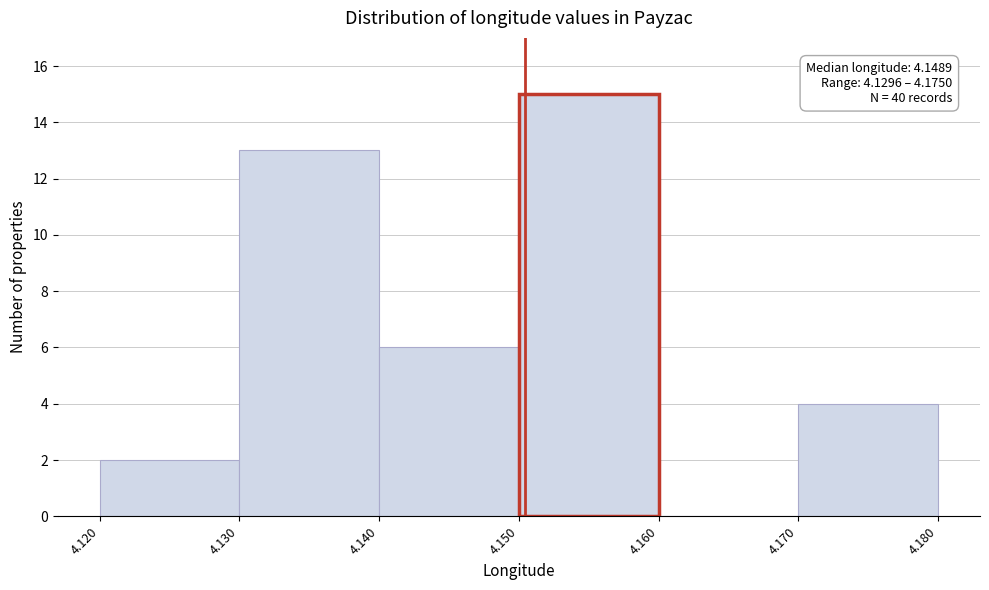

Over which range of the x-axis is the bar tallest?

4.150 to 4.160